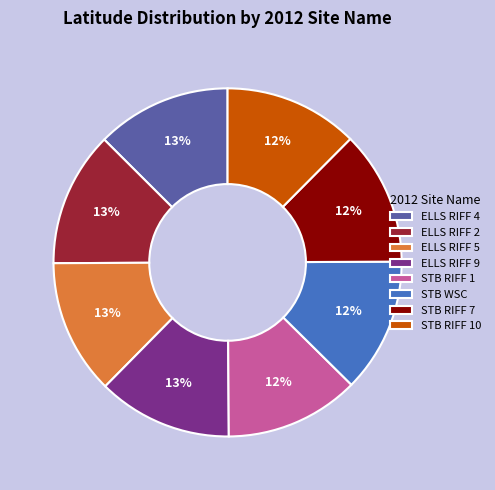

Approximately how many times larger is the value at STB RIFF 1 compared to STB RIFF 10?

1.0